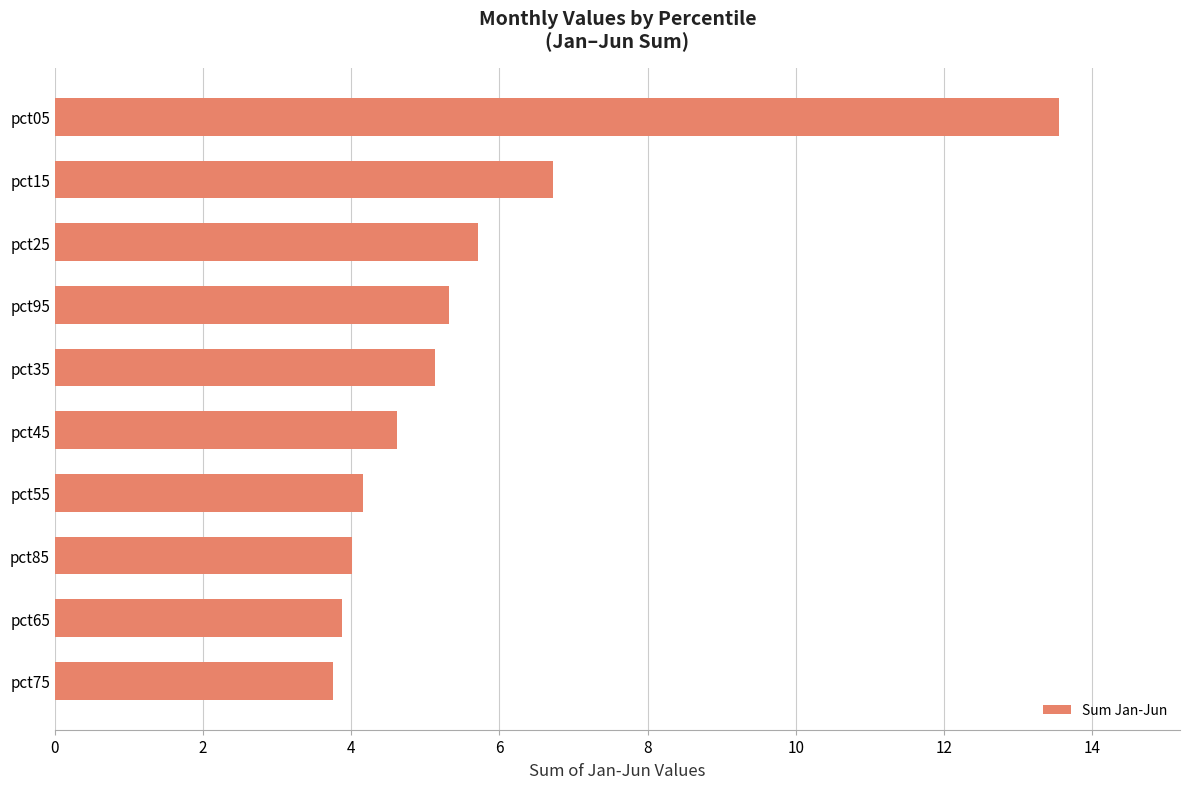

Rank the categories by value from highest to lowest.

pct05, pct15, pct25, pct95, pct35, pct45, pct55, pct85, pct65, pct75